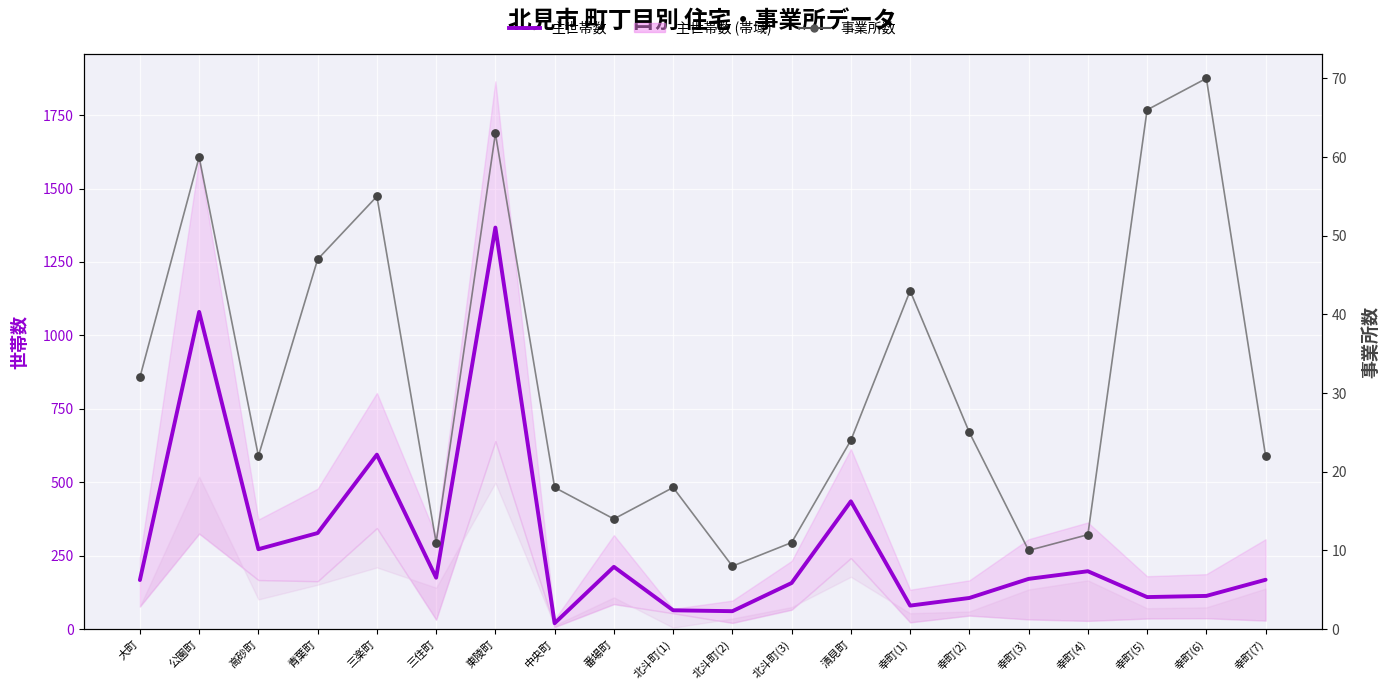

At how many categories does at least one series exceed 770?

2